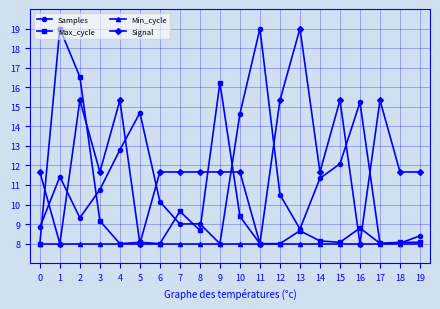

What is the spread (max minus min) of values at 3?

3.7